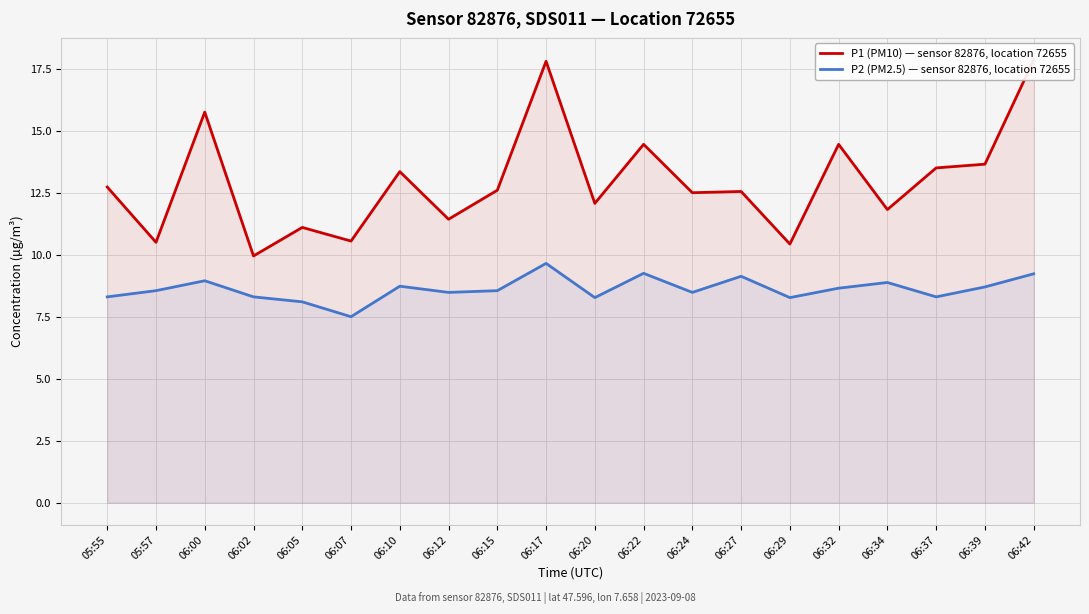

Which label corresponds to the largest value in the chart?

06:42